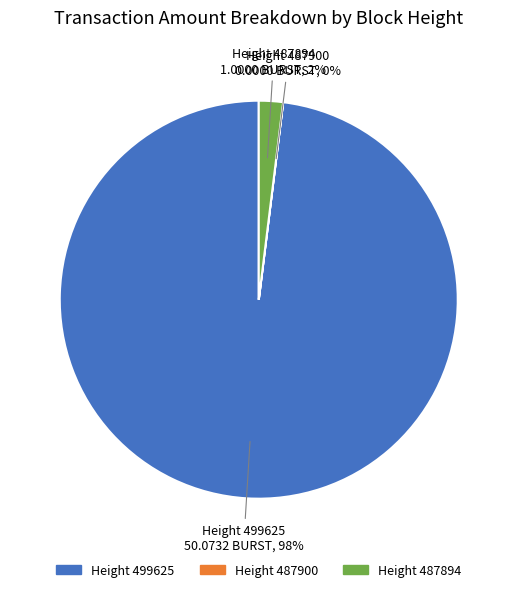

The Height 499625 slice represents 98% of the pie. True or false?

True